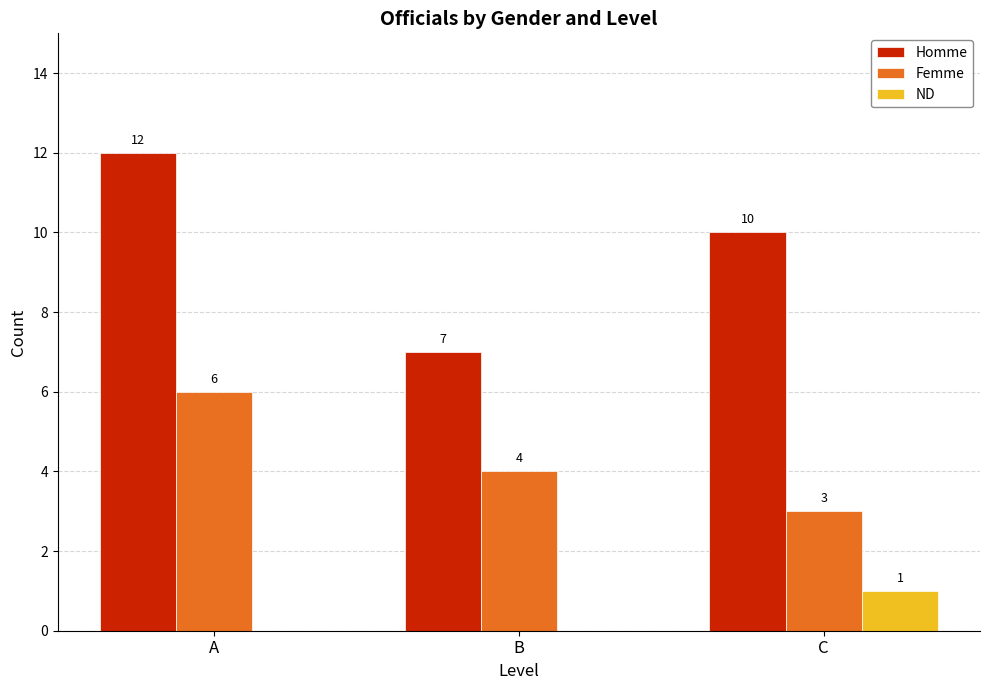

Is the value of Femme at A greater than the value of Homme at C?

No